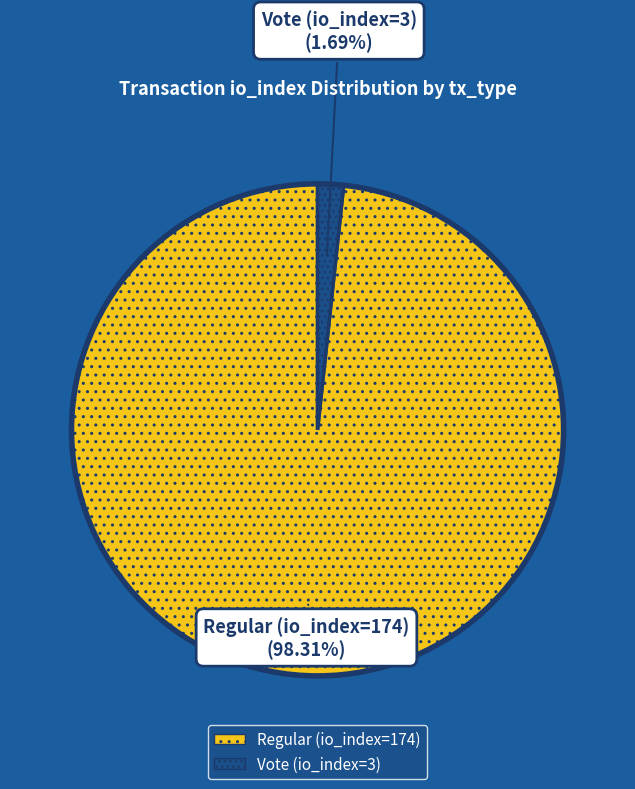

Which category has the smallest portion of the pie?

Vote (io_index=3)